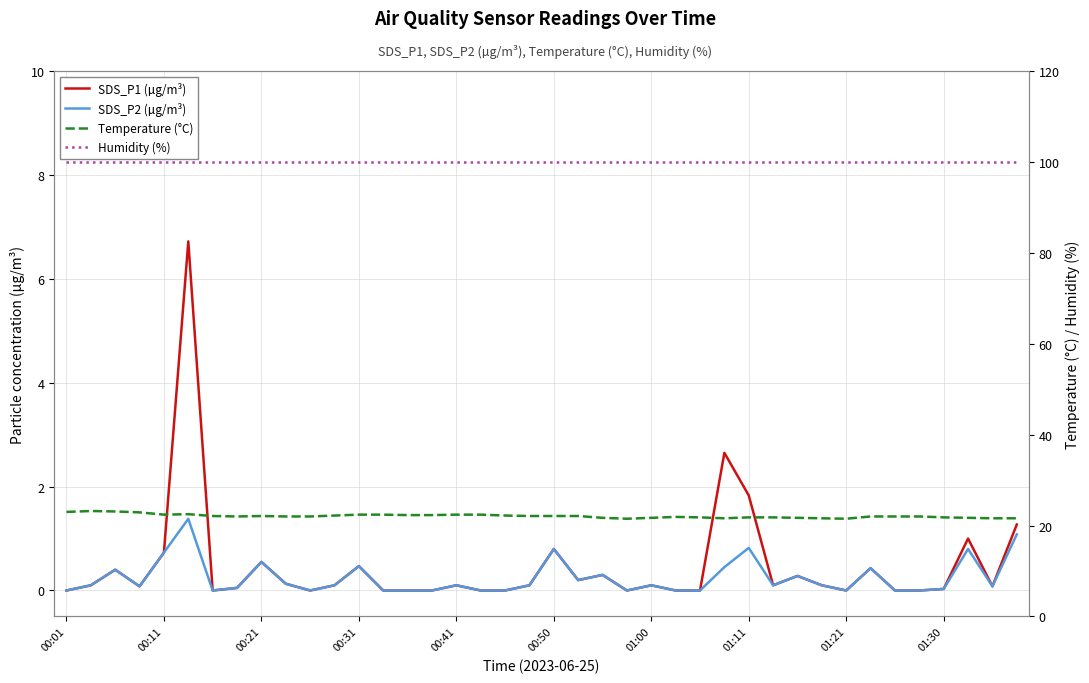

True or false: SDS_P2 (µg/m³) and Humidity (%) cross at least once.

False